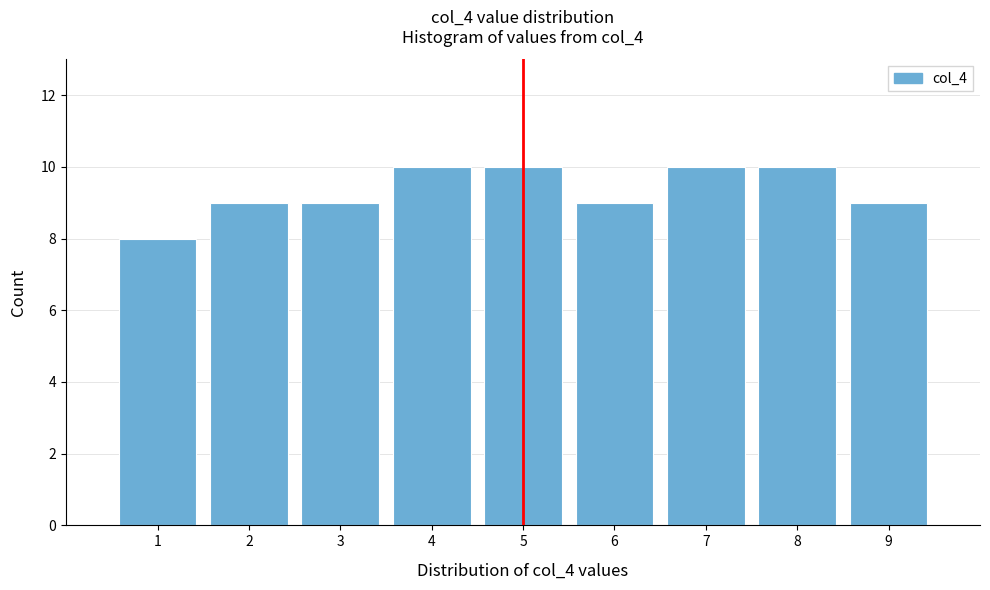

Reading left to right, transcribe this chart: for each bar, give the range it covers on the x-axis and its height. The values are not printed on the chart, so give them approximately, as read against the axis.

0.5 to 1.5: 8
1.5 to 2.5: 9
2.5 to 3.5: 9
3.5 to 4.5: 10
4.5 to 5.5: 10
5.5 to 6.5: 9
6.5 to 7.5: 10
7.5 to 8.5: 10
8.5 to 9.5: 9